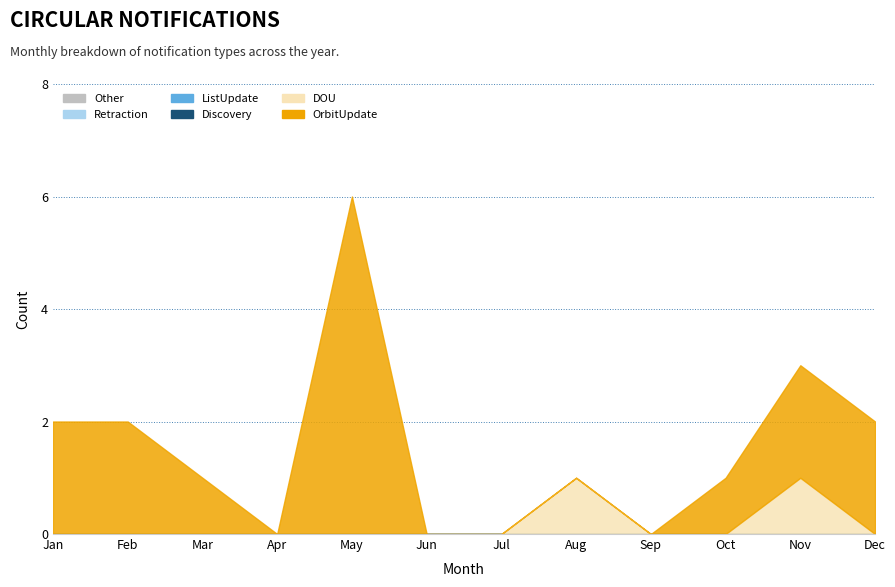

True or false: ListUpdate and Retraction intersect in this chart.

False